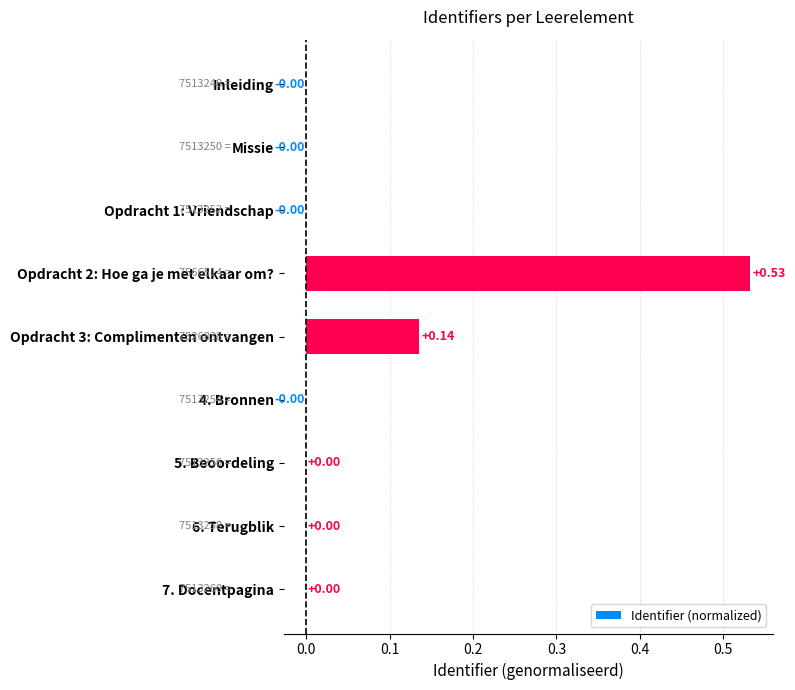

What is the change in value from Inleiding to Opdracht 2: Hoe ga je met elkaar om??

+0.5